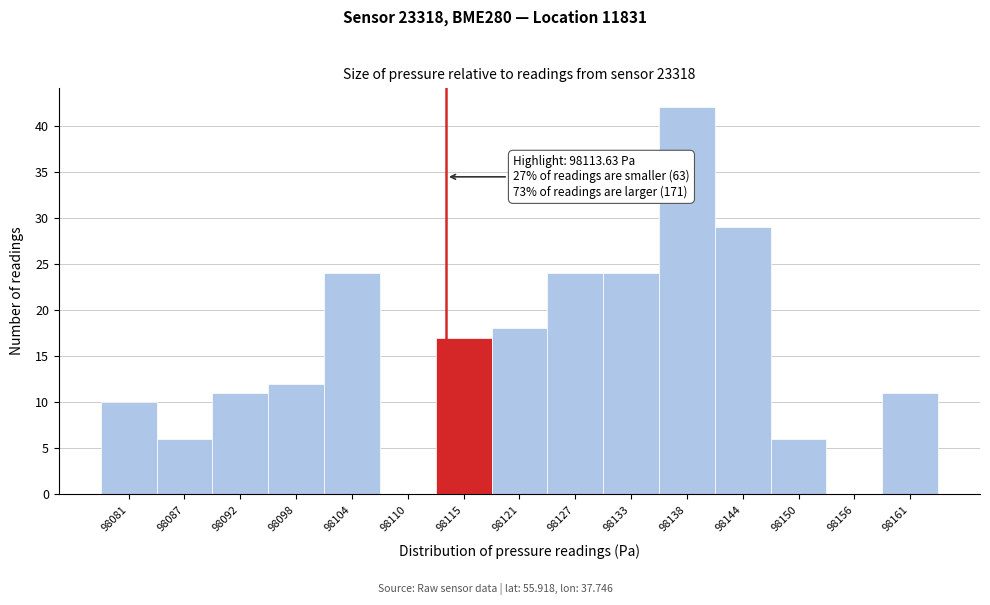

Which range on the x-axis has the tallest bar?

98136 to 98141